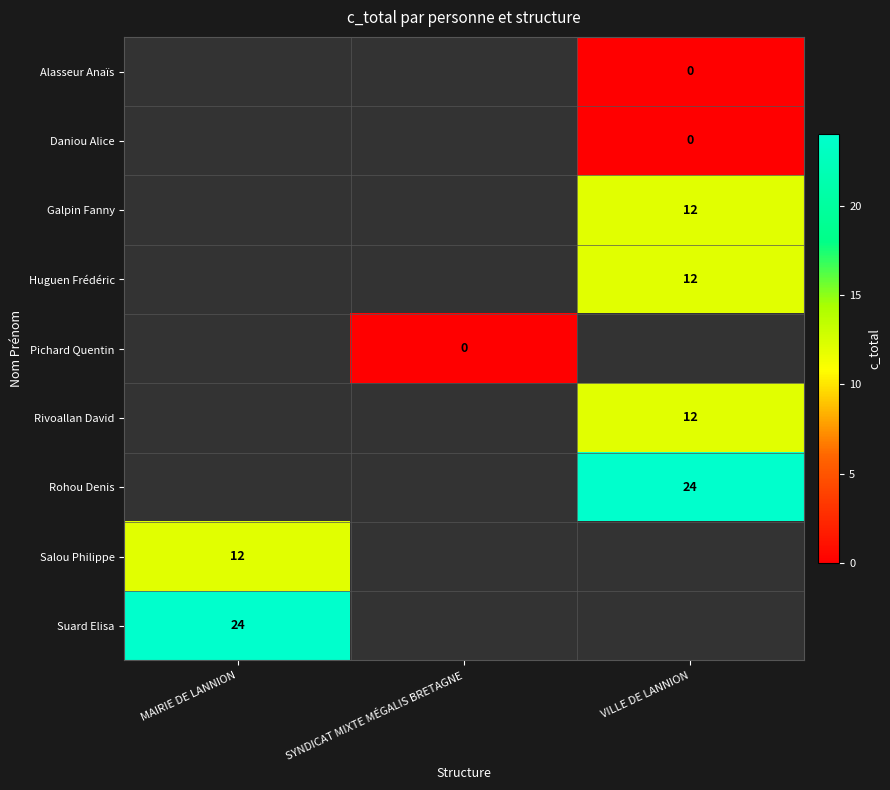

The value of Rivoallan David at VILLE DE LANNION is 6. True or false?

False